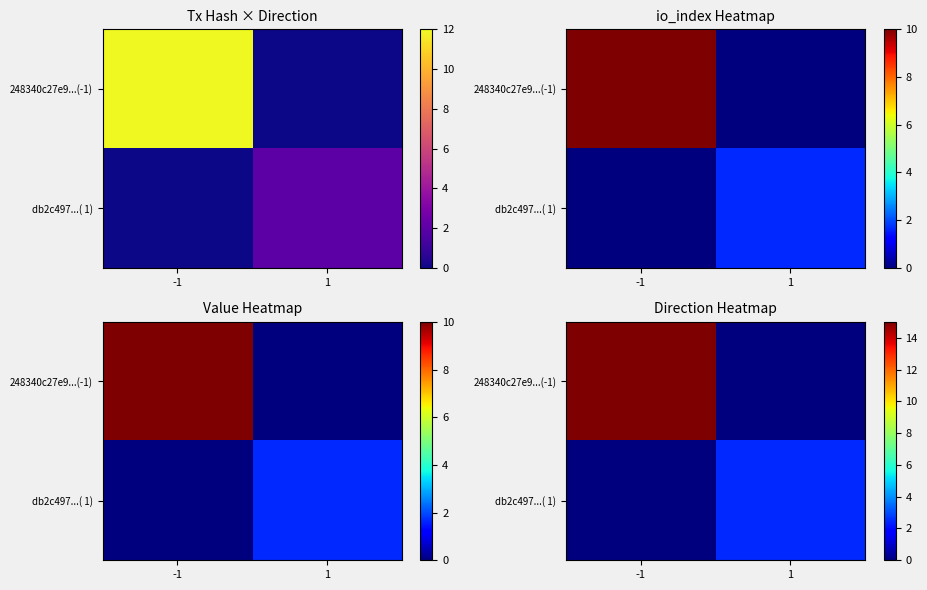

What value does the db2c497...( 1) series have at 1?

2.5